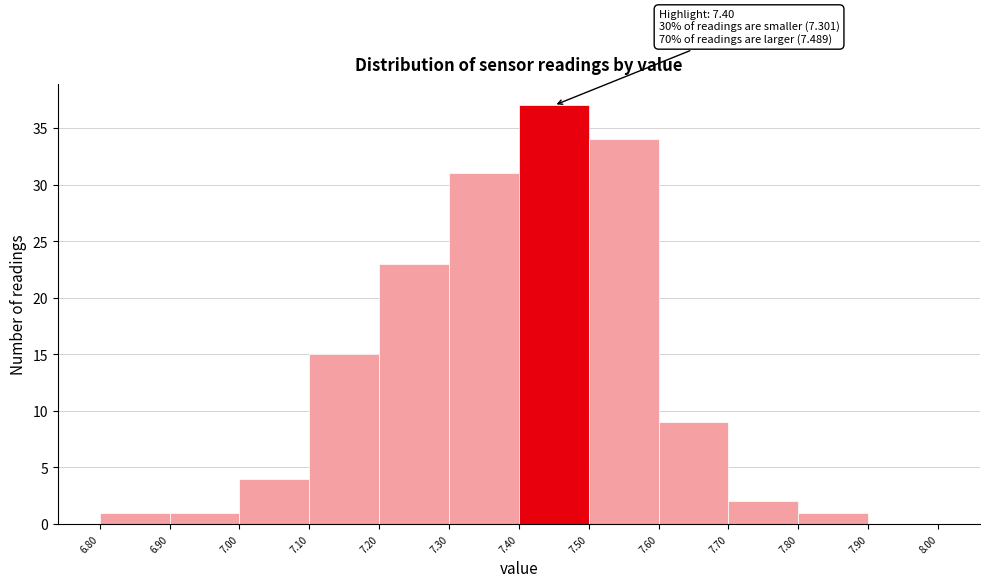

Over which range of the x-axis is the bar tallest?

7.40 to 7.50